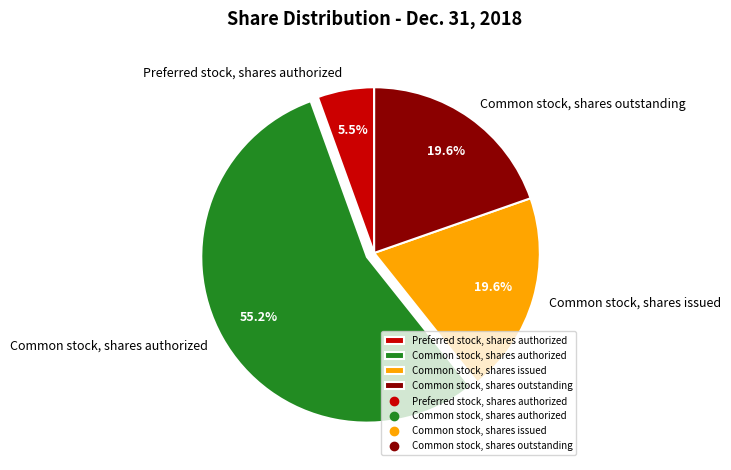

What percentage is NOT represented by Common stock, shares issued?

80.4%